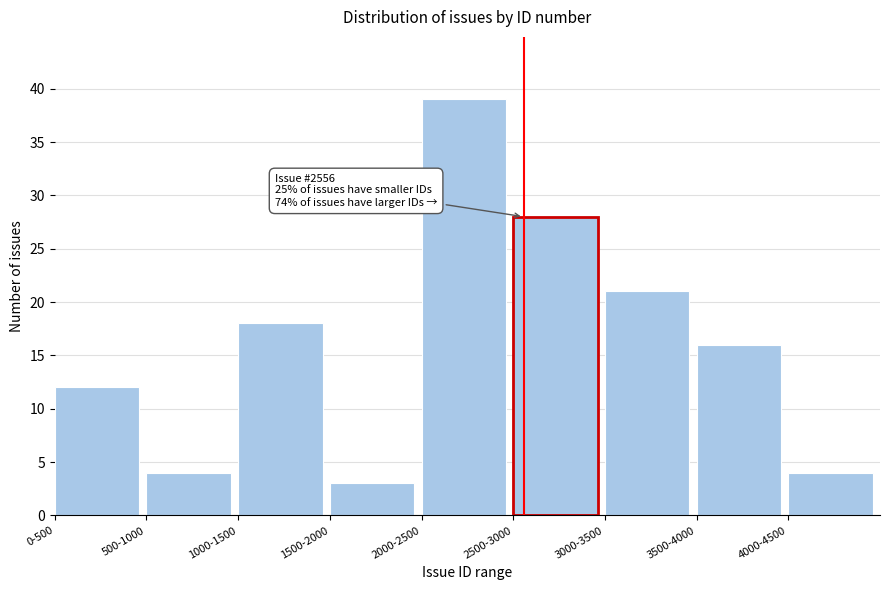

Reading left to right, extract all data points from this chart.

0-500=12	500-1000=4	1000-1500=18	1500-2000=3	2000-2500=39	2500-3000=28	3000-3500=21	3500-4000=16	4000-4500=4